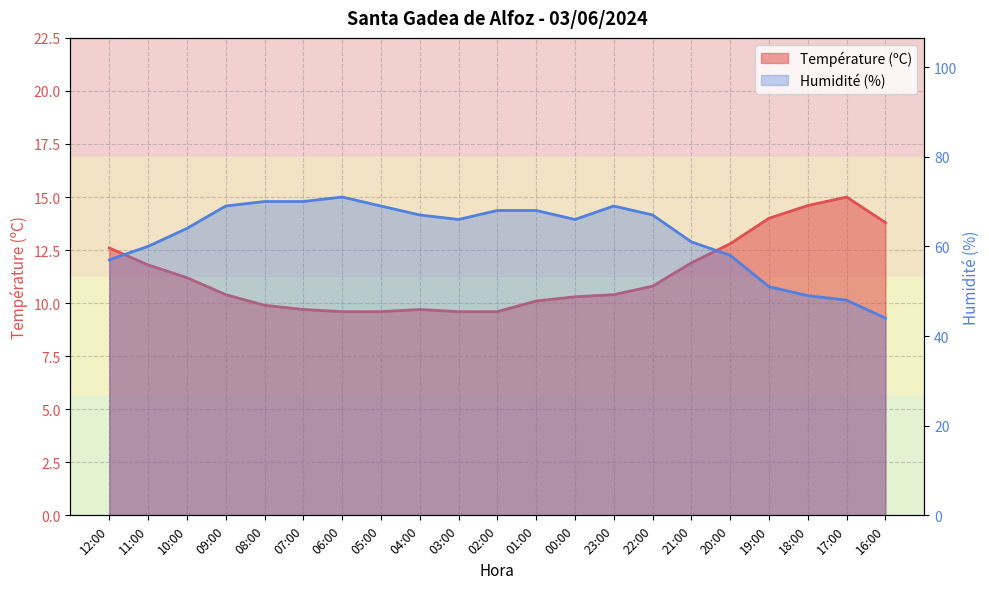

Count the number of data series in this chart.

2